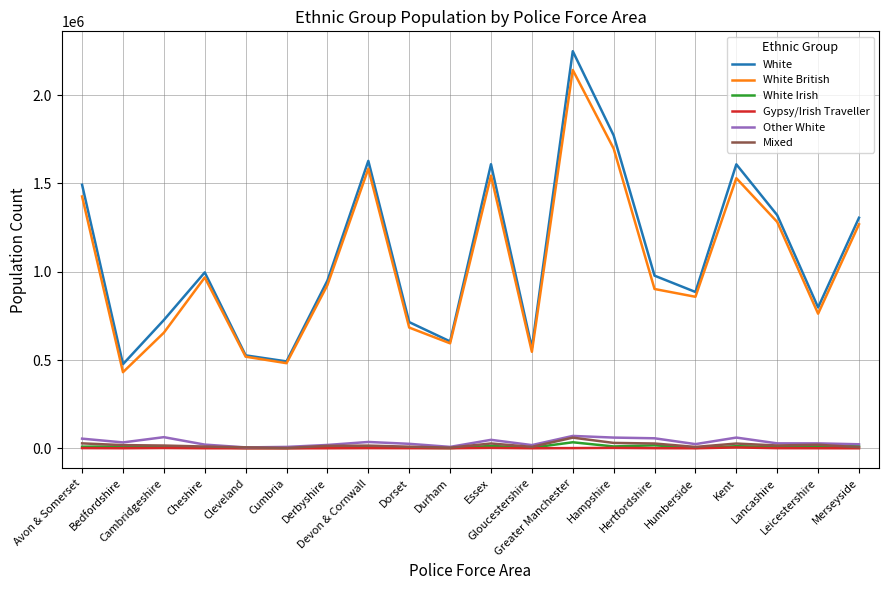

What is the smallest value displayed?

315